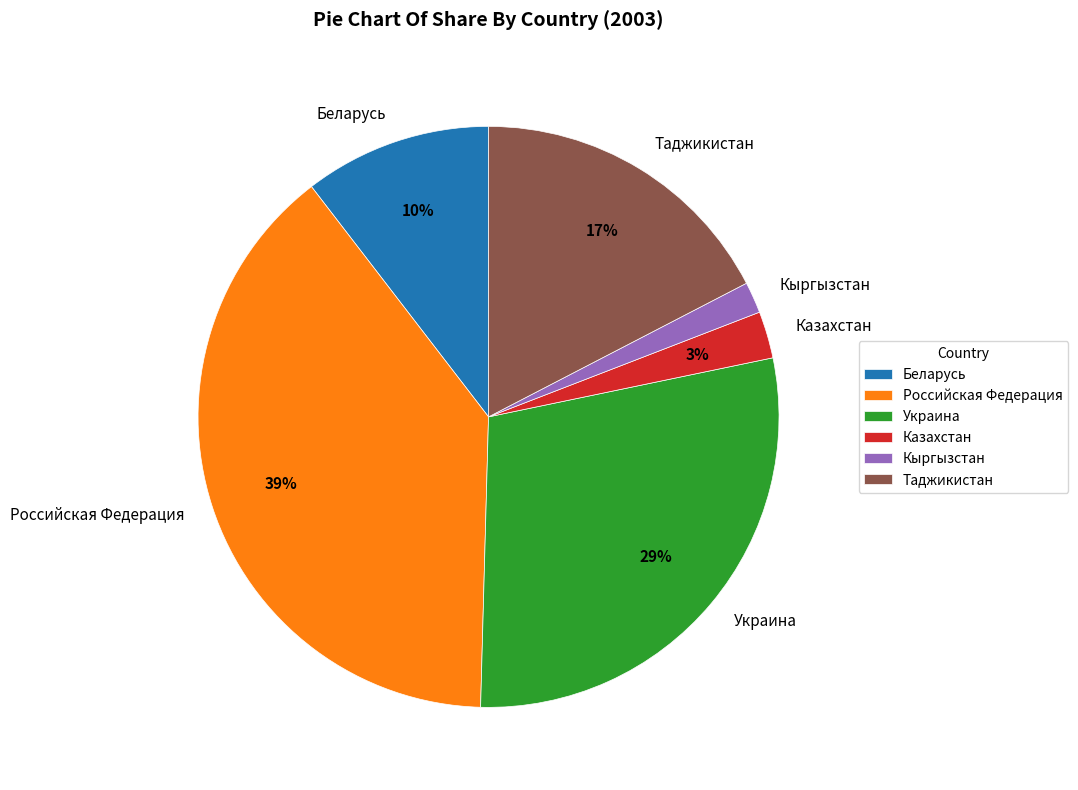

To the nearest percent, what is the difference between the largest and smallest slice percentages?

37%